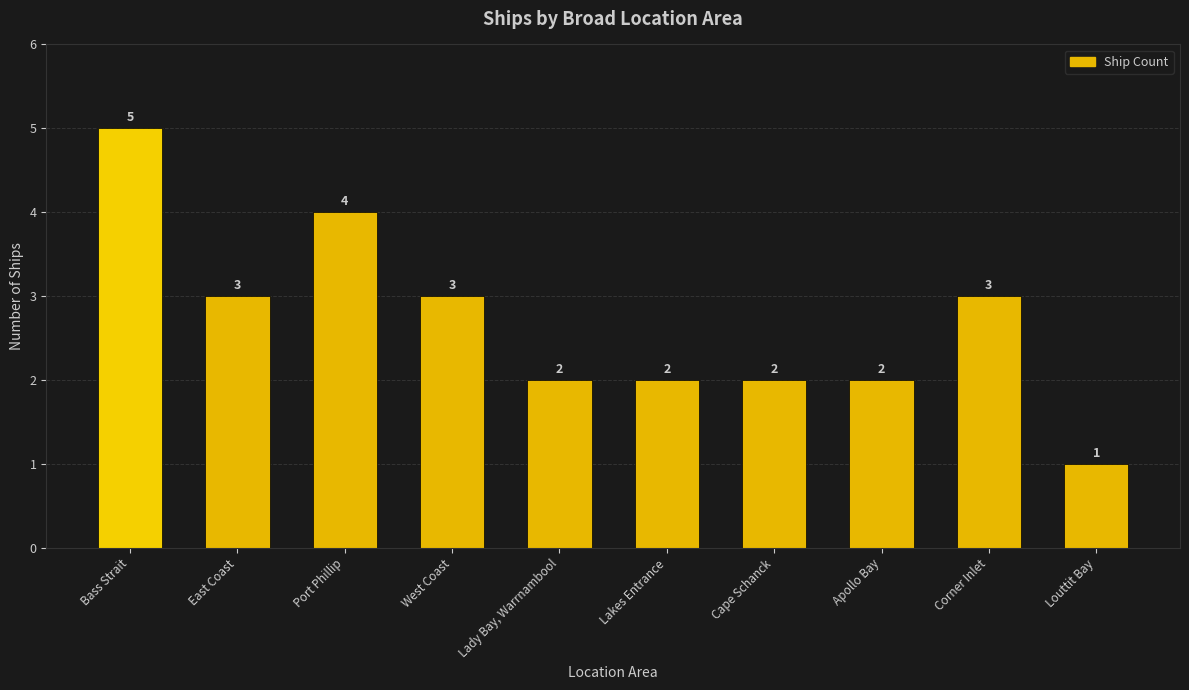

What is the label of the 6th bar from the left?

Lakes Entrance